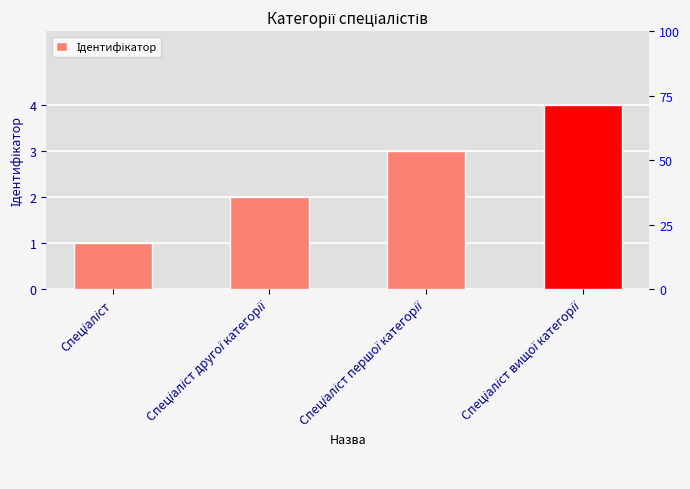

What is the ratio of the value at Спеціаліст to the value at Спеціаліст вищої категорії?

0.2